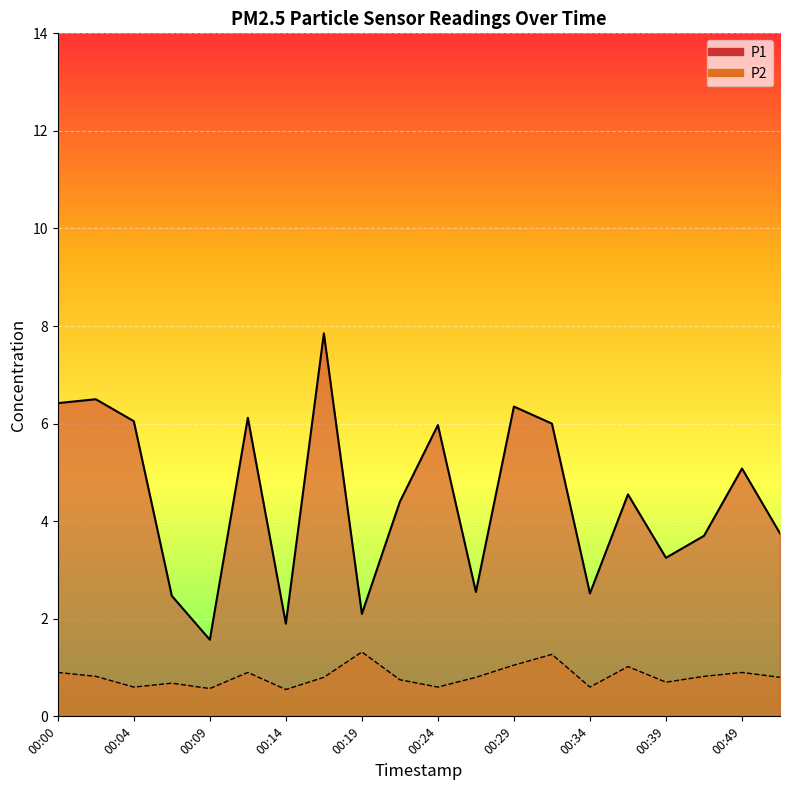

At which label does P1 reach its peak?

00:17